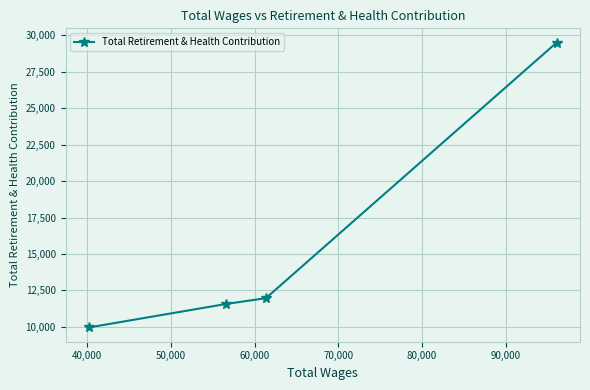

Reading left to right, extract all data points from this chart.

9958	11565	11966	29502